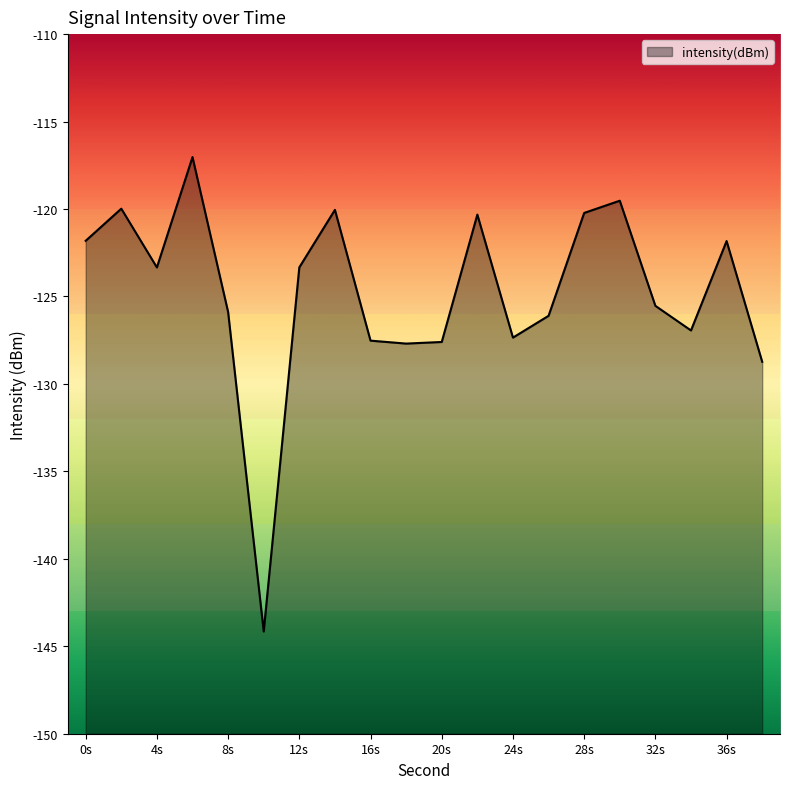

How many lines are shown in the chart?

1